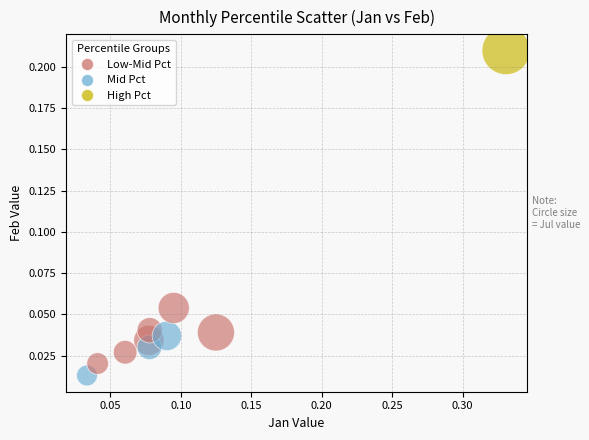

What is the range of X values (max minus min)?

0.3